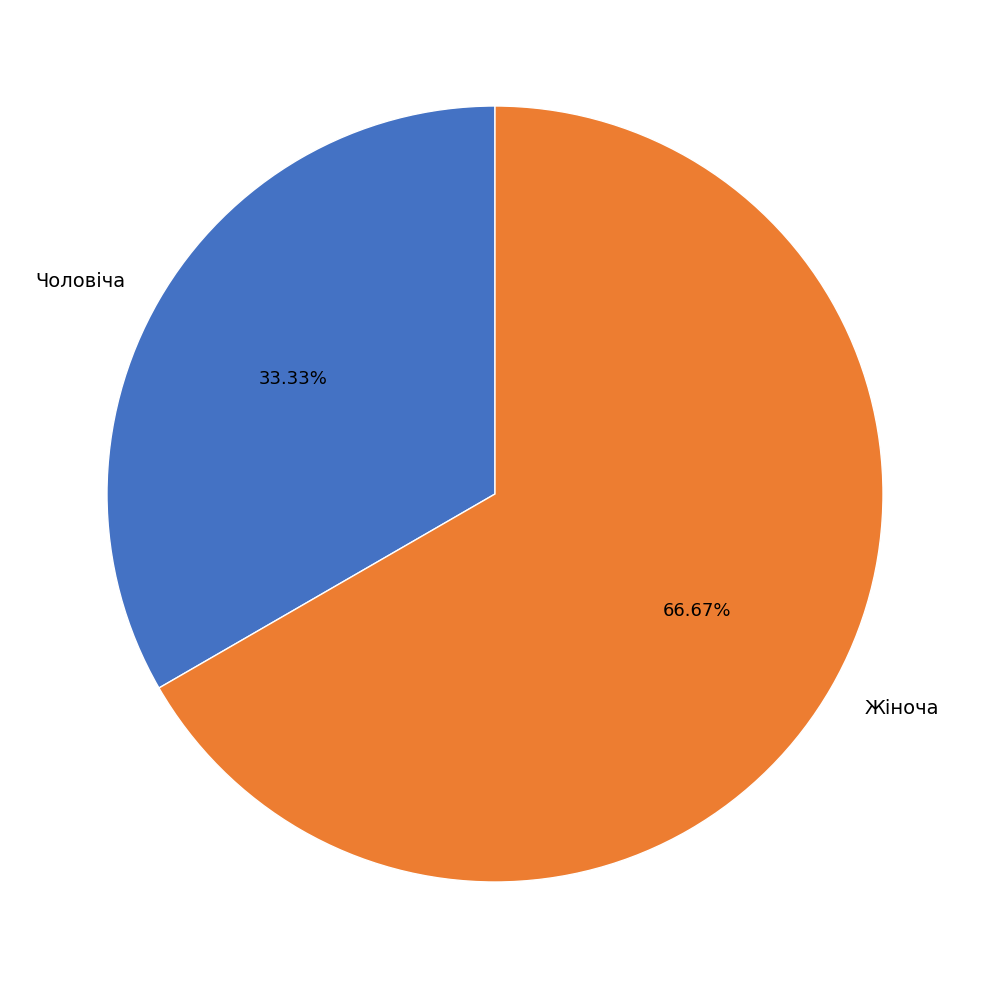

Do Жіноча and Чоловіча together represent more than half of the pie?

Yes